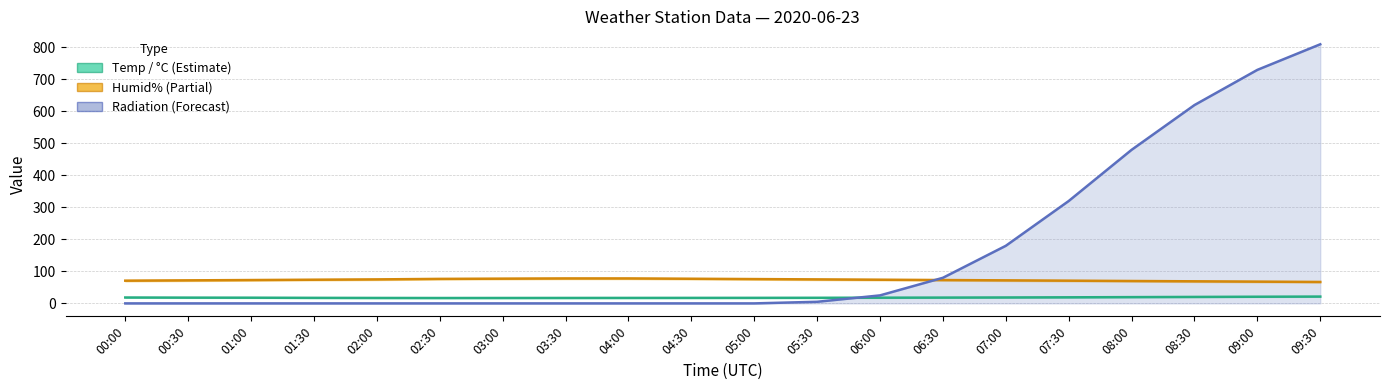

Where is Humid% nearest to the value 72?

00:30